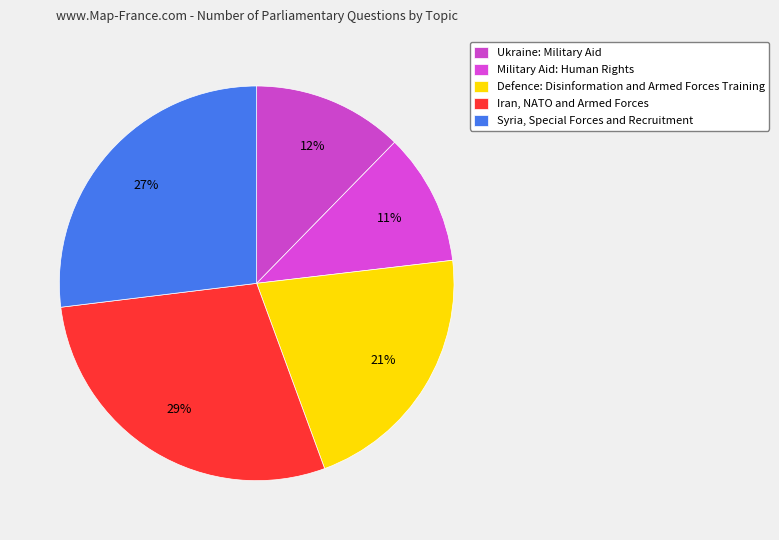

How many segments does this pie chart have?

5